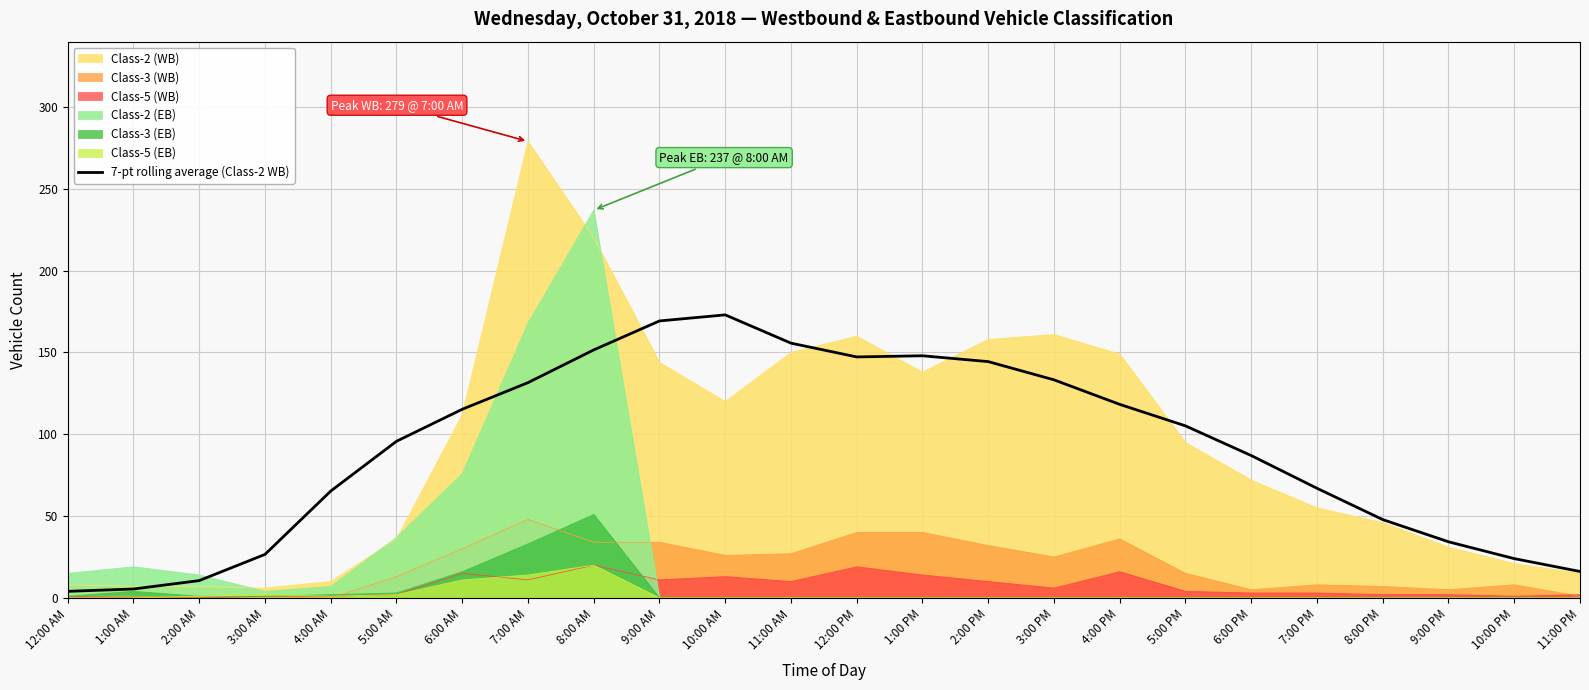

Reading left to right, what are all the values shown in this chart?

12:00 AM=4.0	1:00 AM=5.4	2:00 AM=10.6	3:00 AM=26.6	4:00 AM=65.3	5:00 AM=95.7	6:00 AM=115.3	7:00 AM=131.6	8:00 AM=151.6	9:00 AM=169.3	10:00 AM=173.0	11:00 AM=155.7	12:00 PM=147.3	1:00 PM=148.0	2:00 PM=144.4	3:00 PM=133.3	4:00 PM=118.3	5:00 PM=105.1	6:00 PM=87.0	7:00 PM=67.0	8:00 PM=47.9	9:00 PM=34.3	10:00 PM=24.0	11:00 PM=16.1